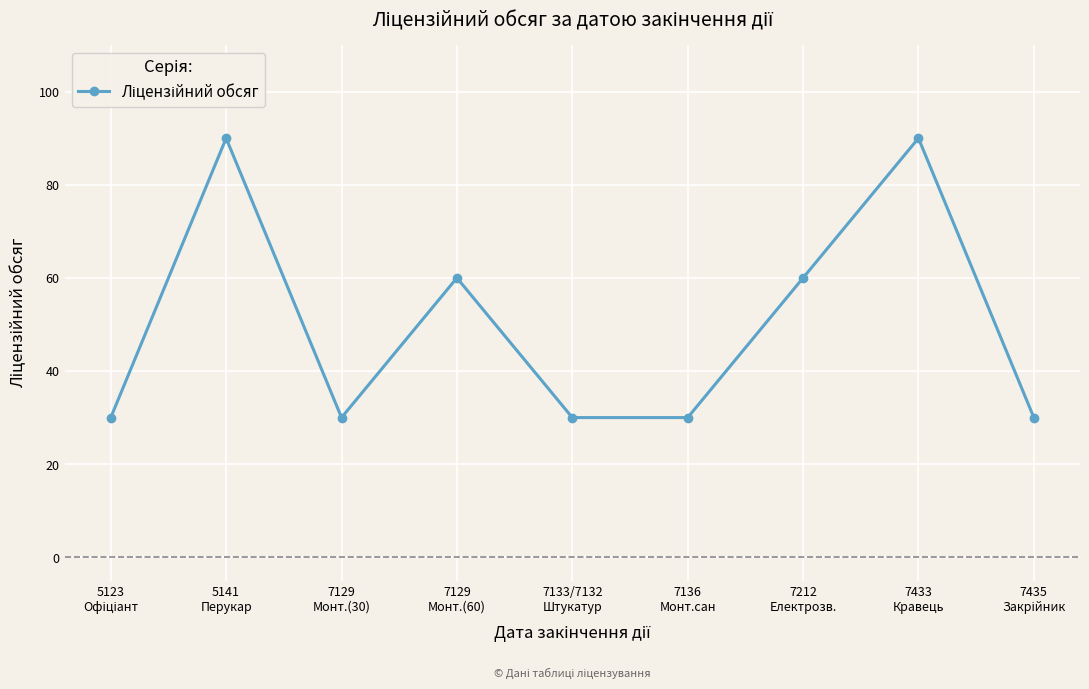

What is the maximum value shown in the chart?

90